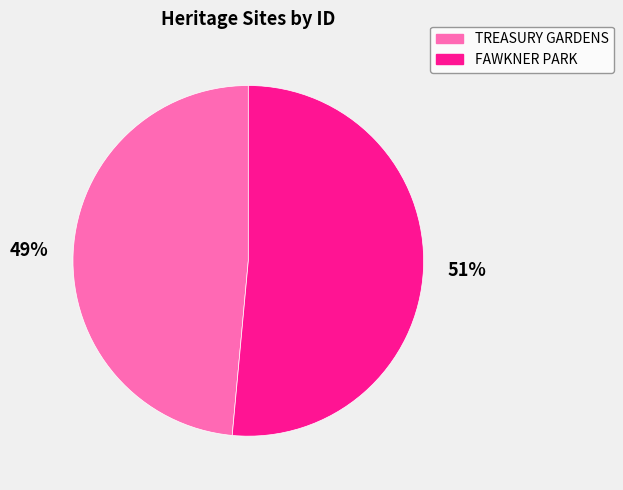

Is there any slice that represents more than half of the pie?

Yes